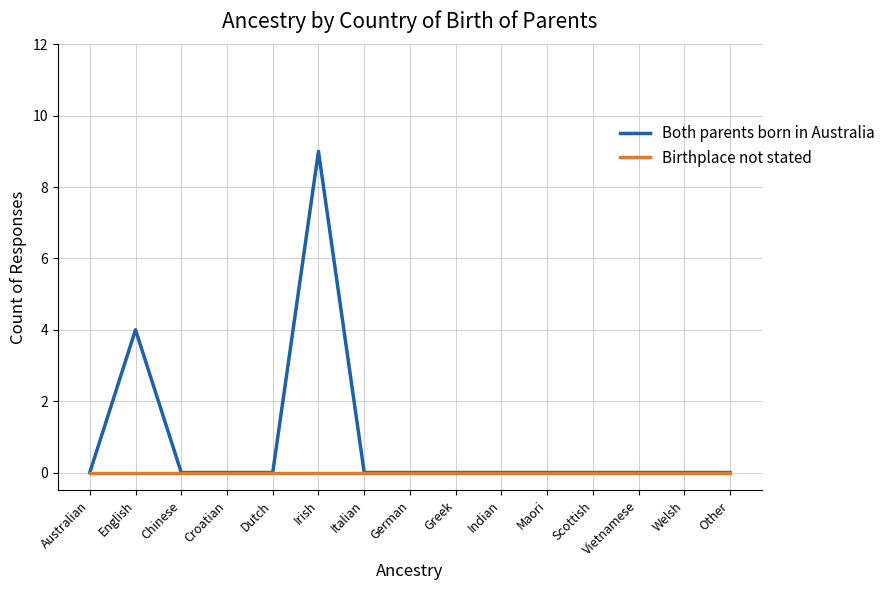

What position from the left is Greek?

9